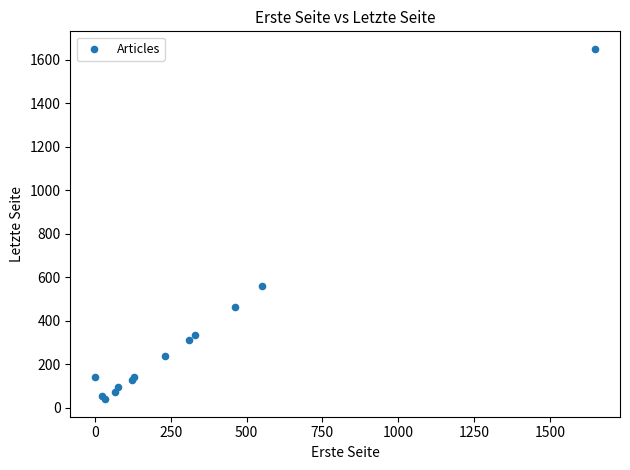

What Y value in the scatter plot is closest to 845?

560